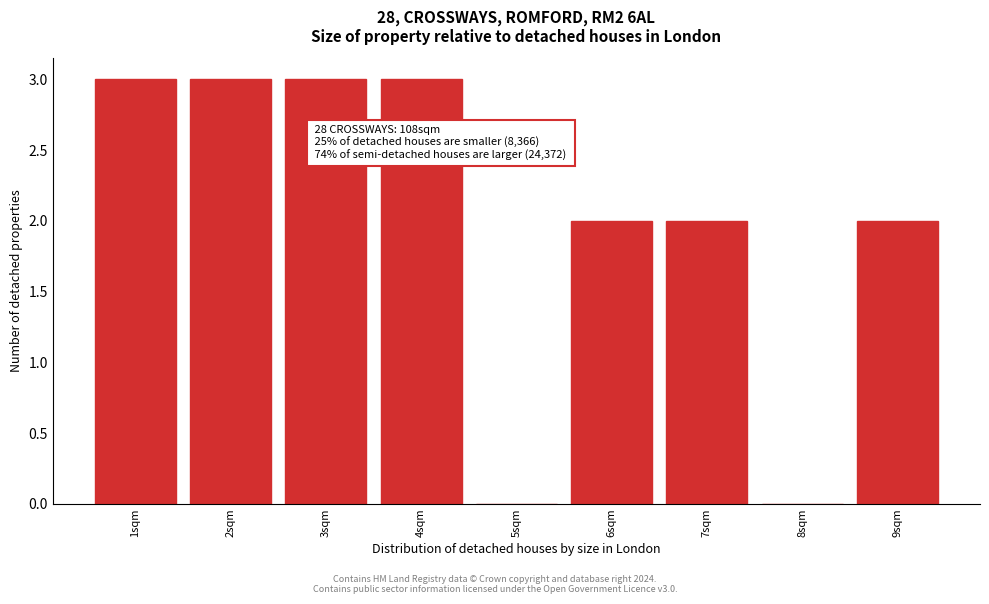

Reading left to right, what are all the values shown in this chart?

1sqm=3	2sqm=3	3sqm=3	4sqm=3	5sqm=0	6sqm=2	7sqm=2	8sqm=0	9sqm=2